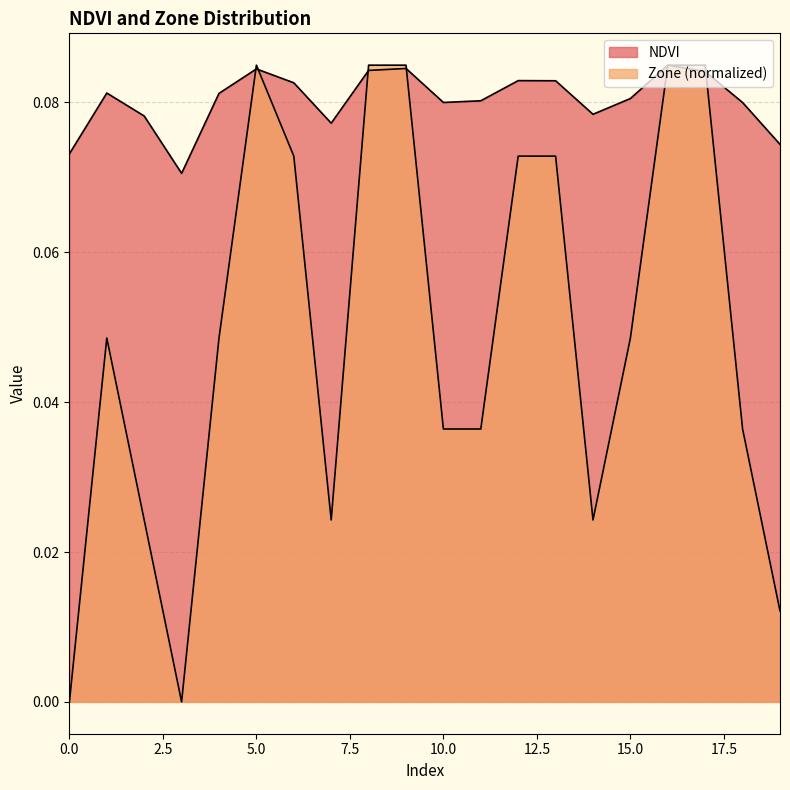

The value of NDVI at 17 is 0.1. True or false?

True